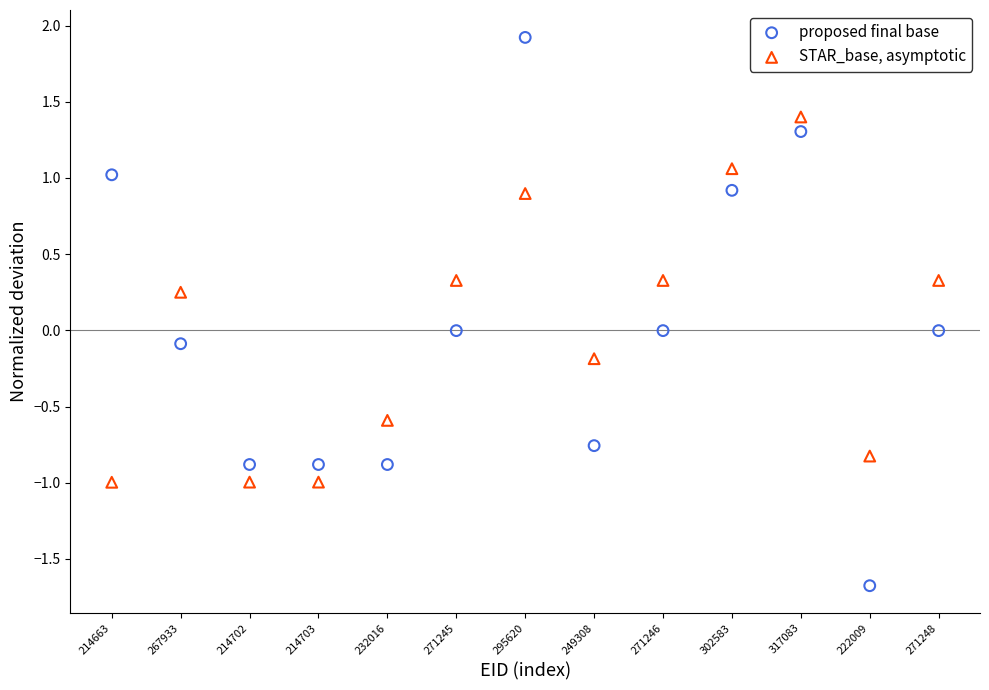

Which series contains the lowest Y value?

proposed final base